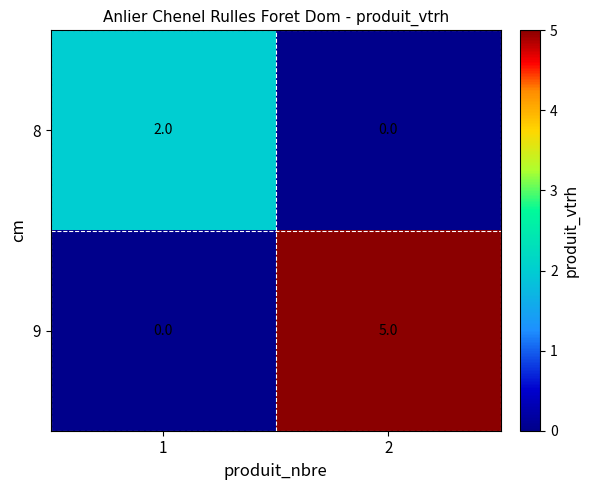

Which series has the largest range (max minus min)?

9